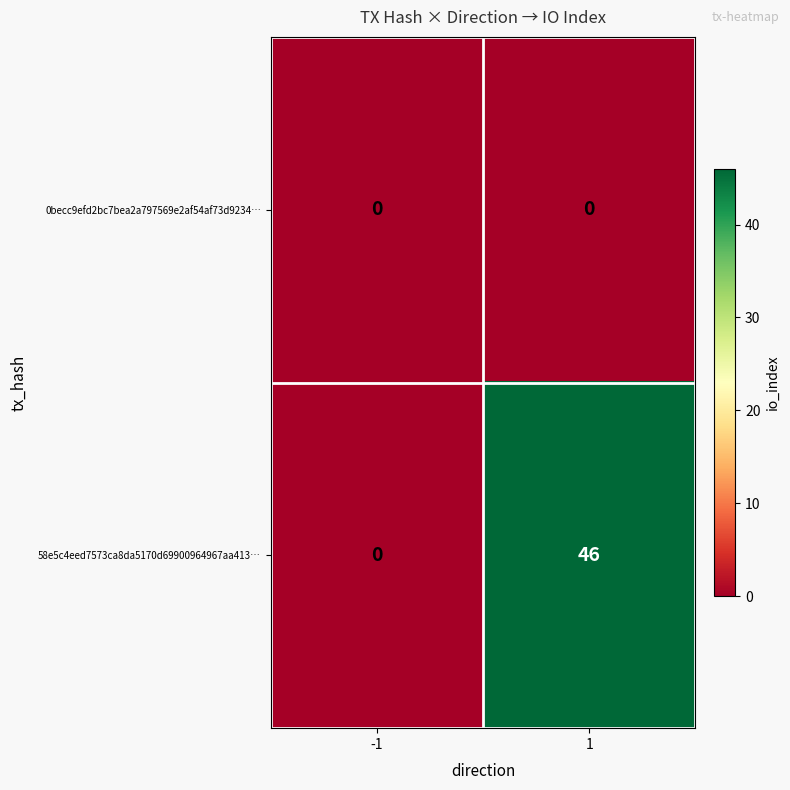

Reading left to right, extract all data points from this chart.

0becc9efd2bc7bea2a797569e2af54af73d9234…: -1=0	1=0
58e5c4eed7573ca8da5170d69900964967aa413…: -1=0	1=46